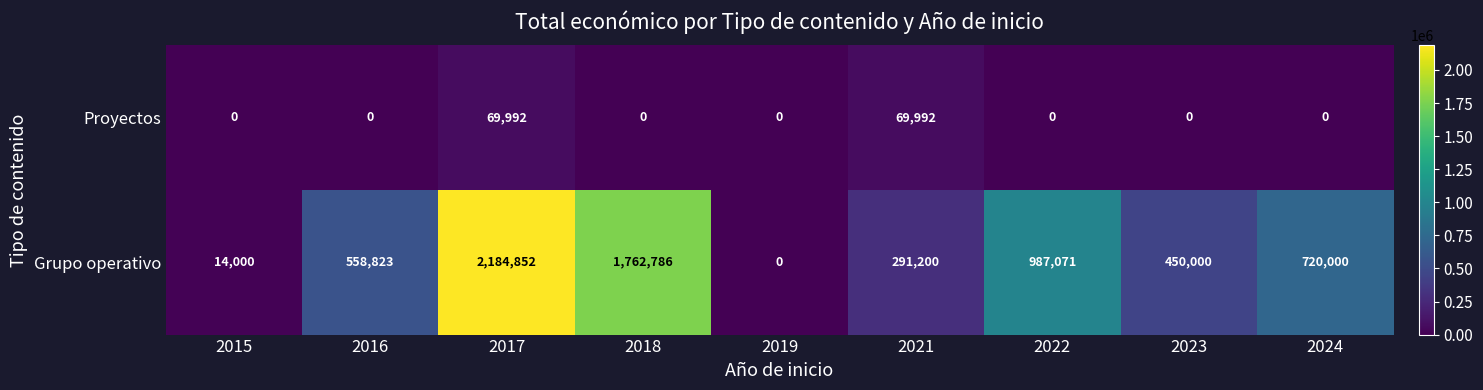

Which series has the largest range (max minus min)?

Grupo operativo